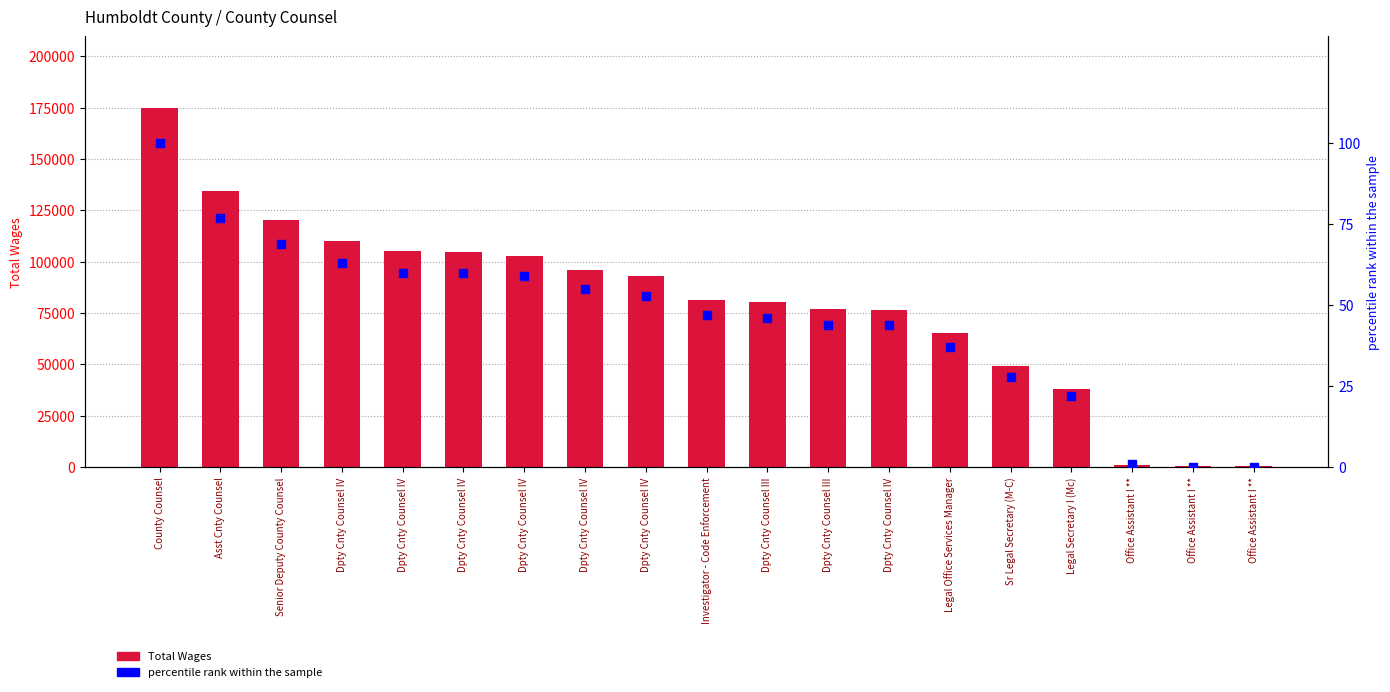

Which series has the largest Y range (max minus min)?

Total Wages